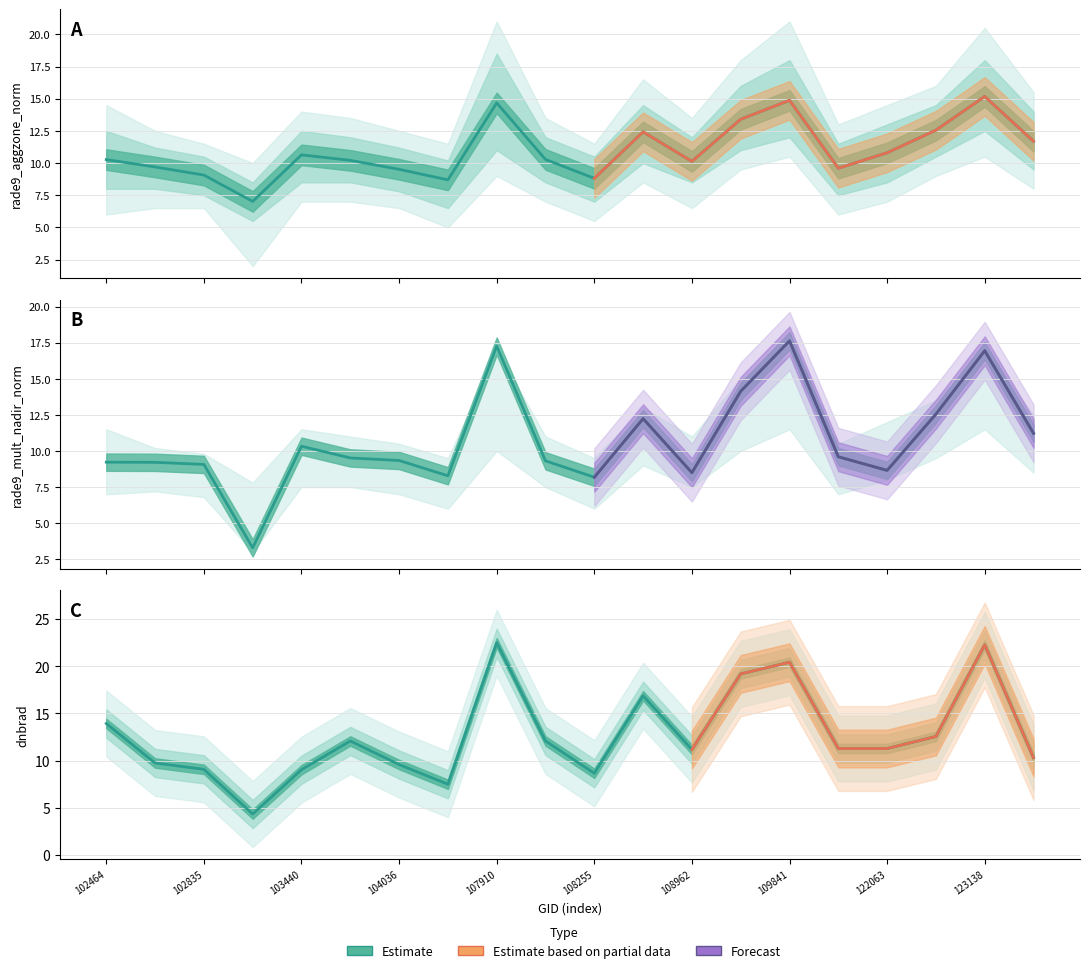

Rank the categories by dnbrad value from highest to lowest.

107910, 123138, 109841, 109829, 108788, 102464, 122591, 103919, 108077, 114827, 122063, 108962, 123312, 102715, 104036, 102835, 103440, 108255, 104154, 103201